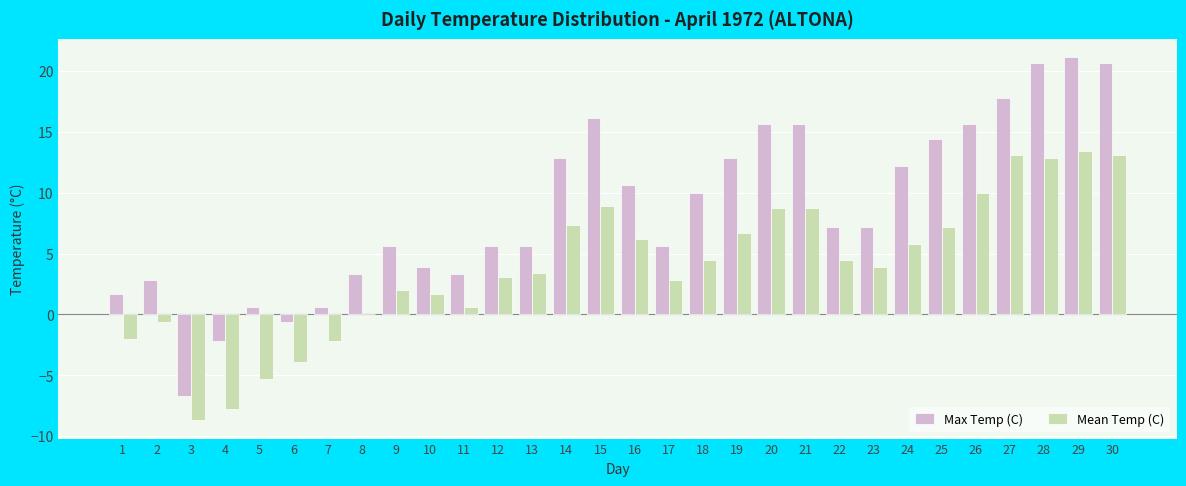

What is the highest value of the Max Temp (C) series?

21.1